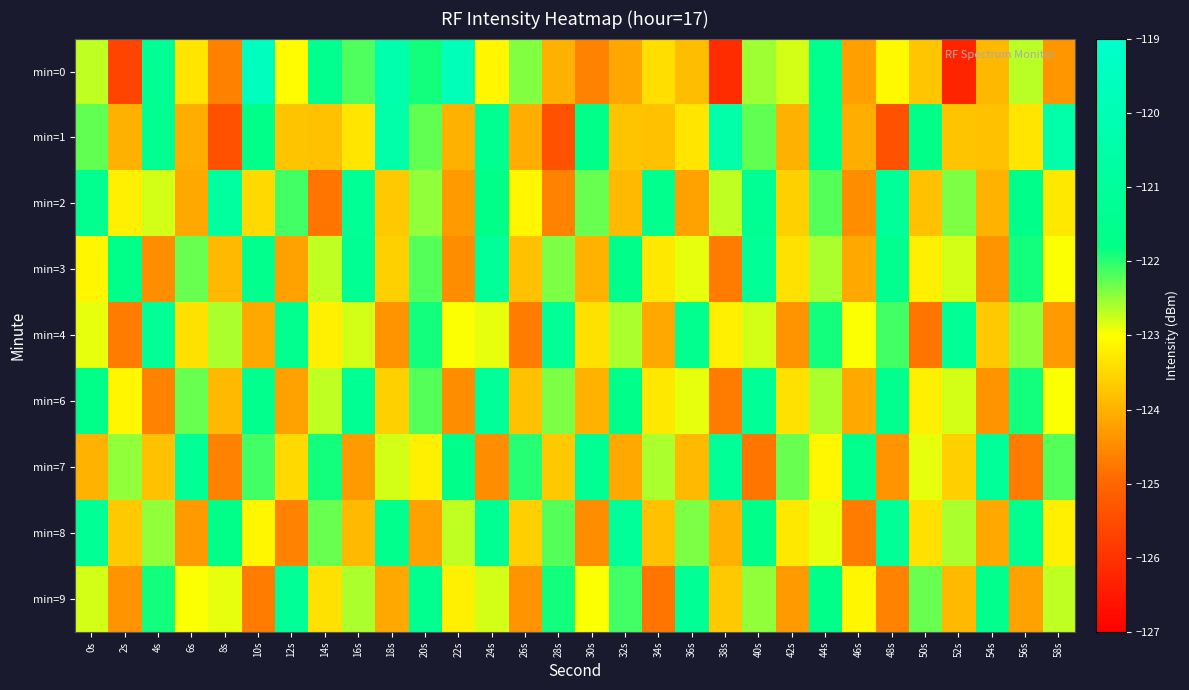

At which category does the chart reach its peak across all series?

10s